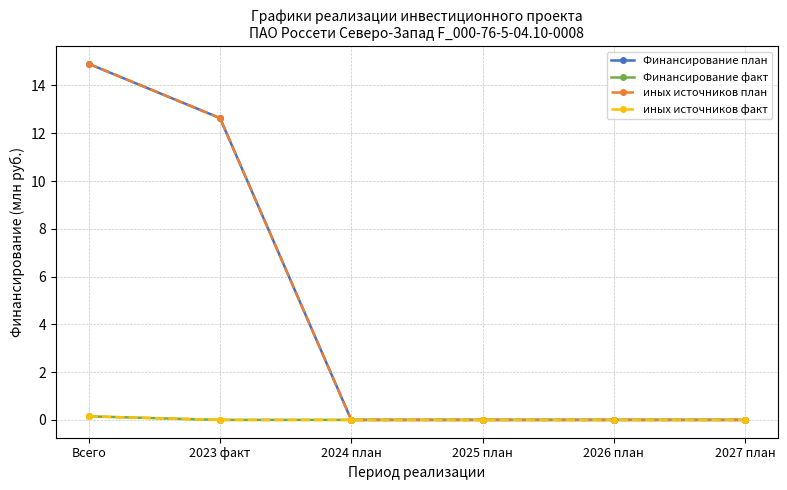

Reading left to right, list all the values displayed in this chart.

Финансирование план: Всего=14.9	2023 факт=12.6	2024 план=0.0	2025 план=0.0	2026 план=0.0	2027 план=0.0
Финансирование факт: Всего=0.1	2023 факт=0.0	2024 план=0.0	2025 план=0.0	2026 план=0.0	2027 план=0.0
иных источников план: Всего=14.9	2023 факт=12.6	2024 план=0.0	2025 план=0.0	2026 план=0.0	2027 план=0.0
иных источников факт: Всего=0.1	2023 факт=0.0	2024 план=0.0	2025 план=0.0	2026 план=0.0	2027 план=0.0